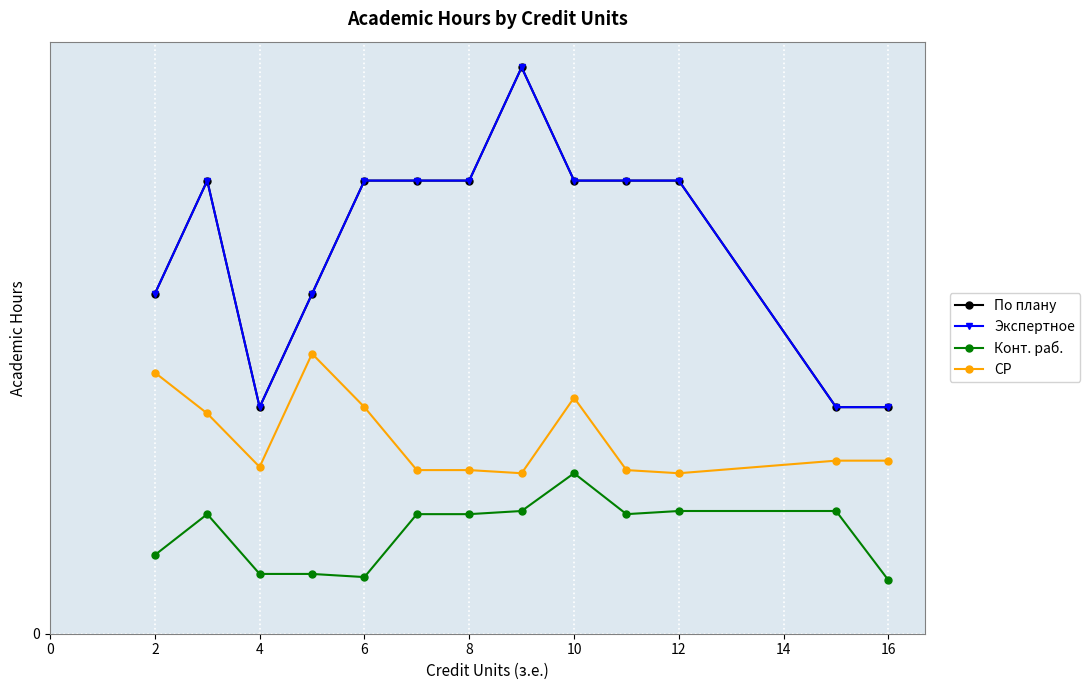

Which series has the widest spread of values?

По плану